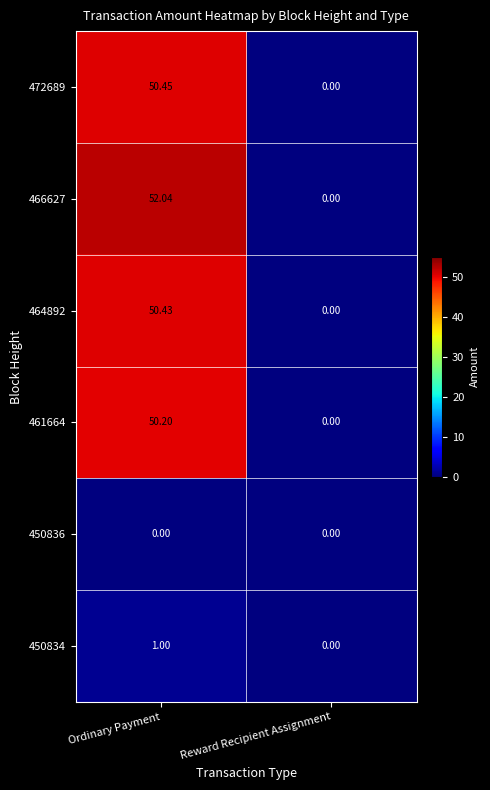

How many categories are shown in the chart?

2